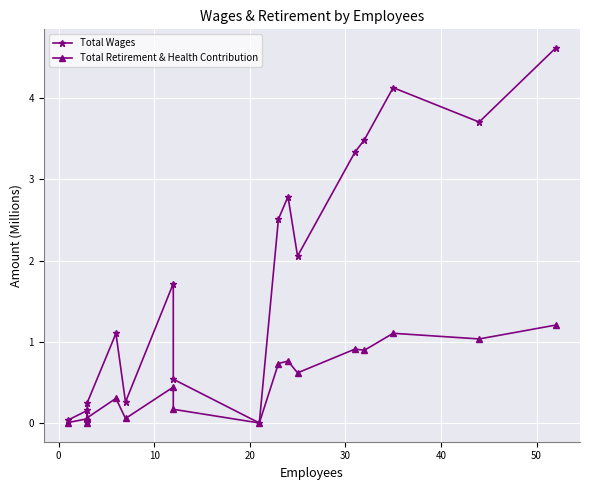

Between 30 and 10, which series saw the biggest shift?

Total Wages